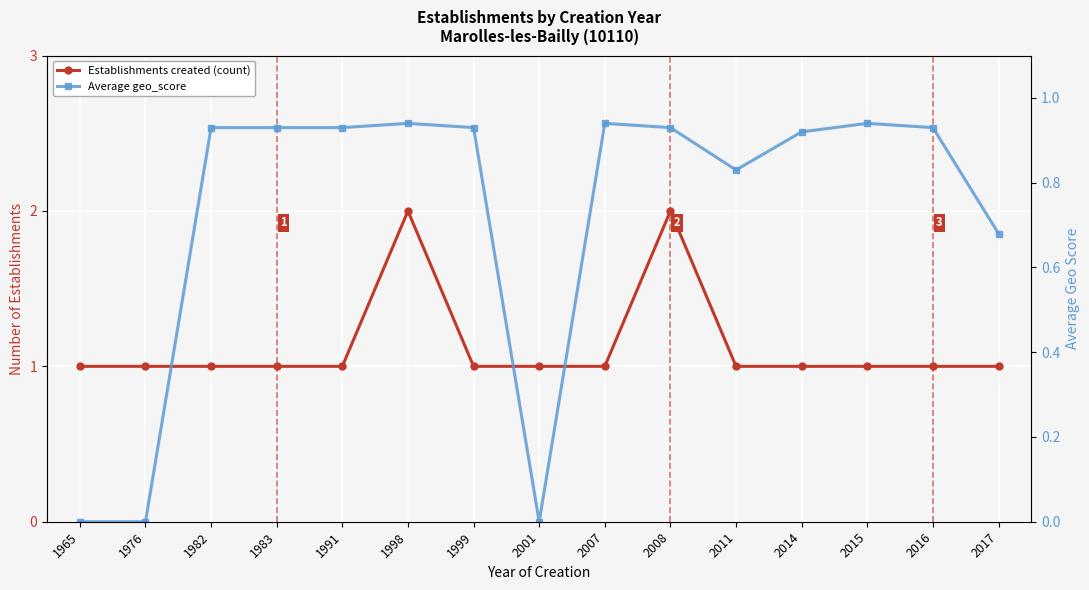

True or false: Average geo_score and Establishments created (count) cross at least once.

False